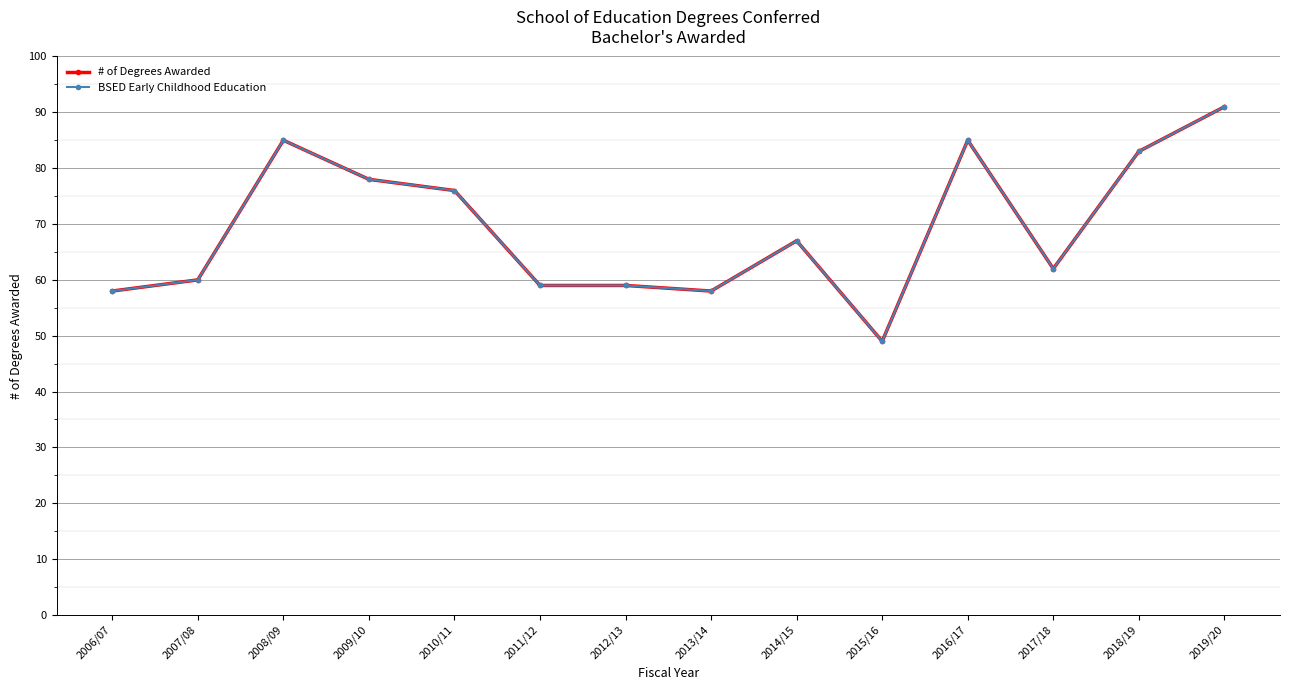

What position from the left is 2017/18?

12